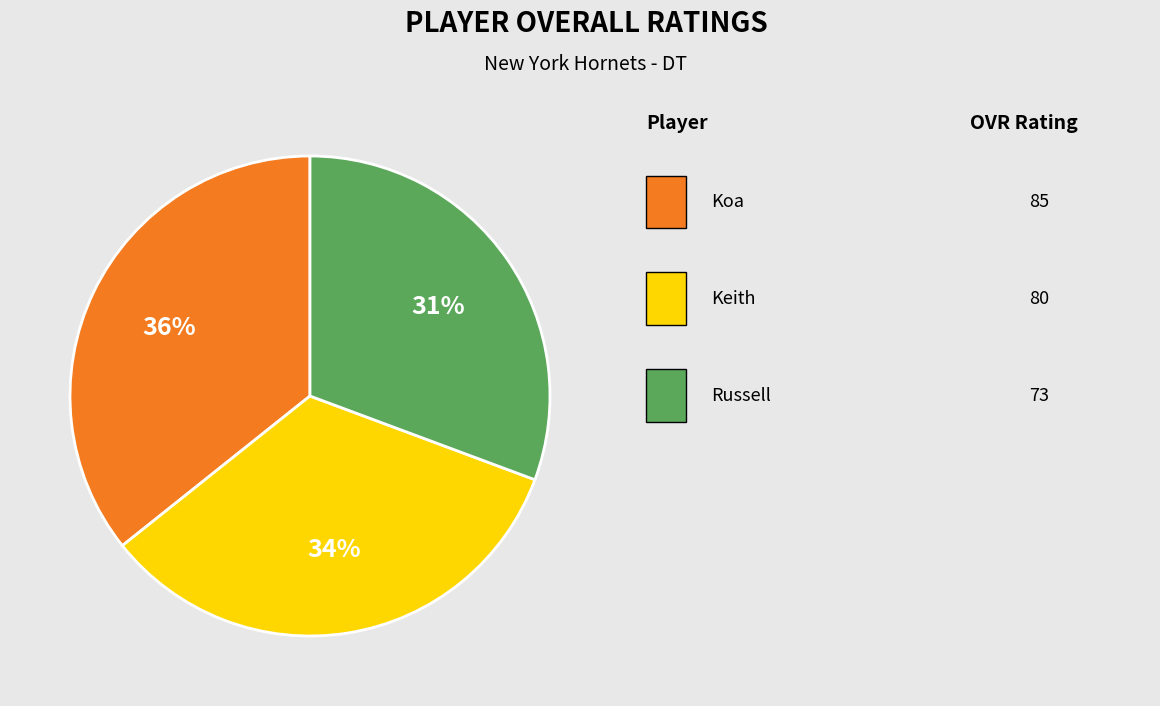

Is there any slice that represents more than half of the pie?

No